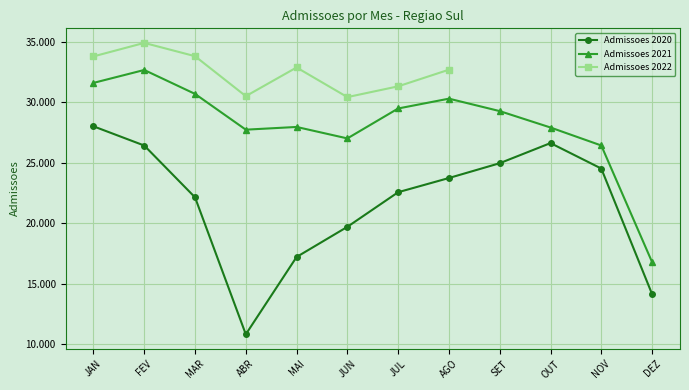

True or false: Admissoes 2021 has more than 2 points higher than both neighbors.

True